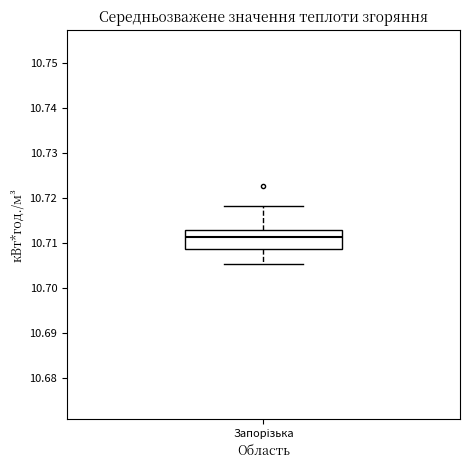

Transcribe this box plot: give where the median line is, the range the box spans, and where the two whiskers end, as read against the y-axis. The values are not printed on the chart, so give them approximately, as read against the axis.

median 10.711, box 10.709 to 10.713, whiskers 10.705 to 10.718